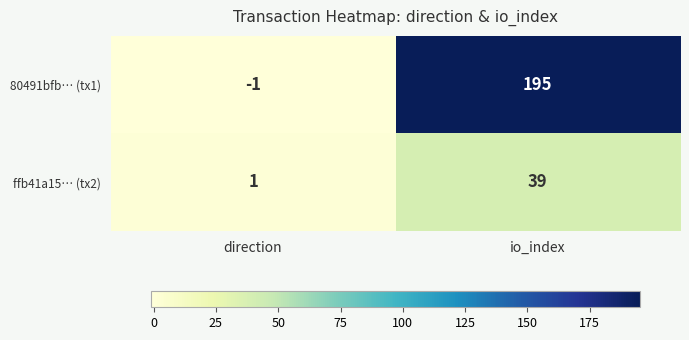

What is the minimum value shown in the chart?

-1